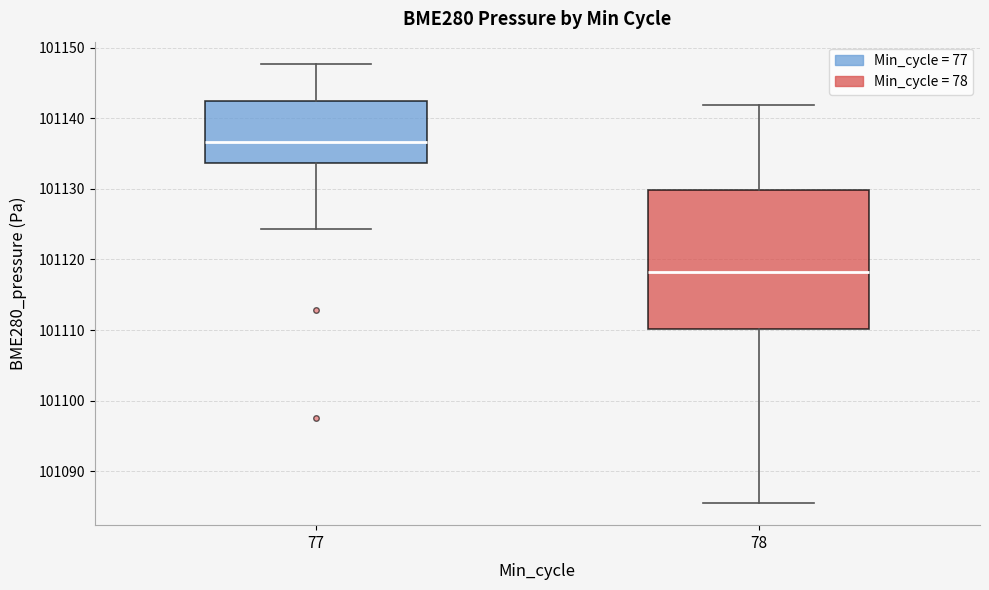

Comparing the boxes themselves (not the whiskers), which one is the tallest?

78